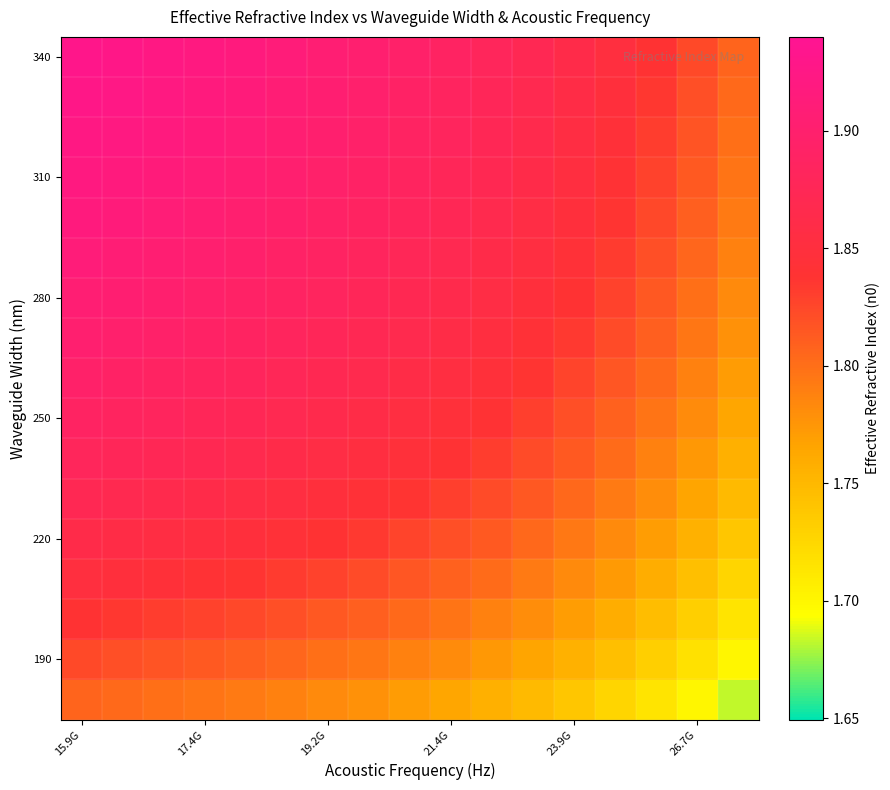

What is the maximum value shown in the chart?

1.9